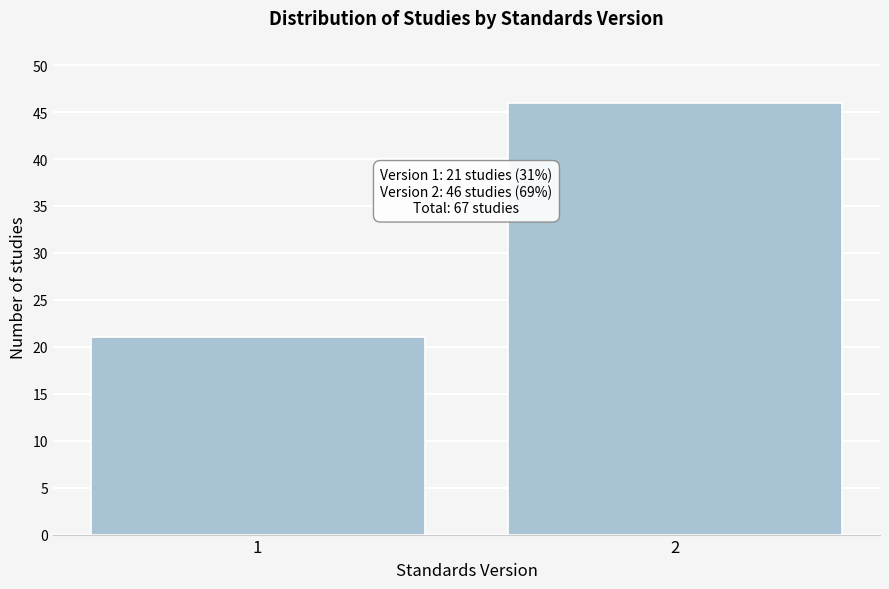

Reading left to right, transcribe all the data shown in this chart.

1=21	2=46